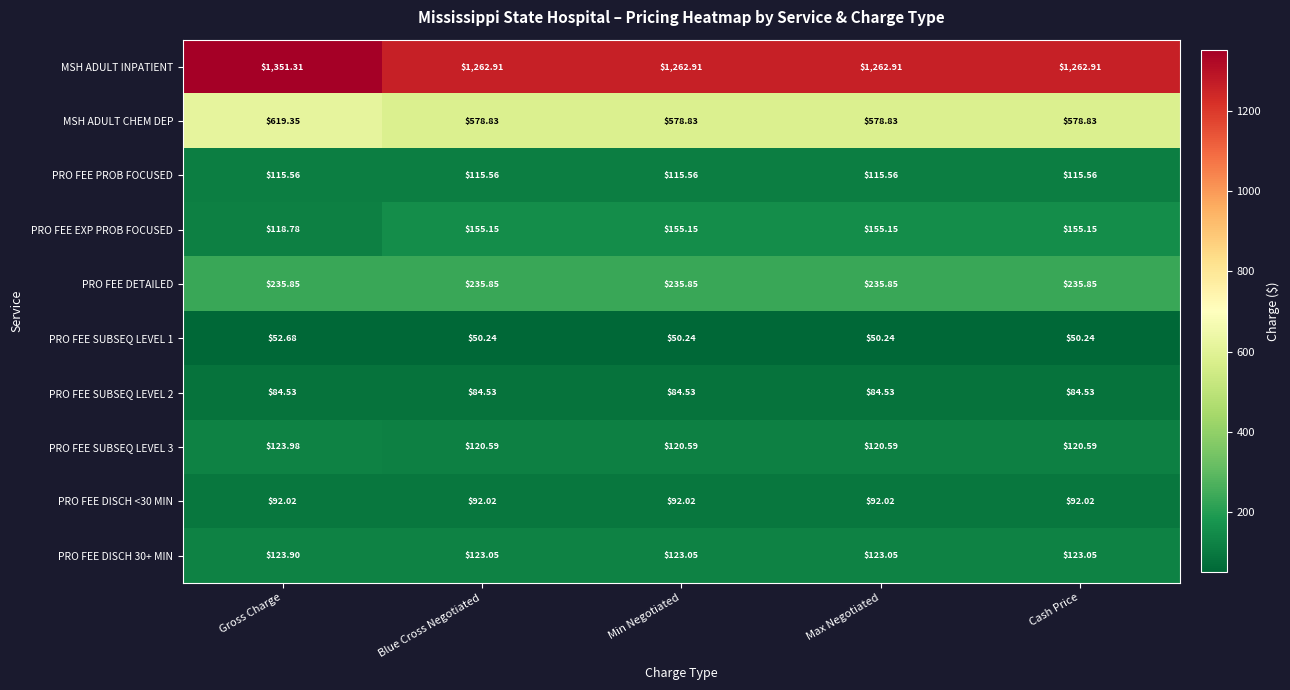

How many data points does each series have?

5